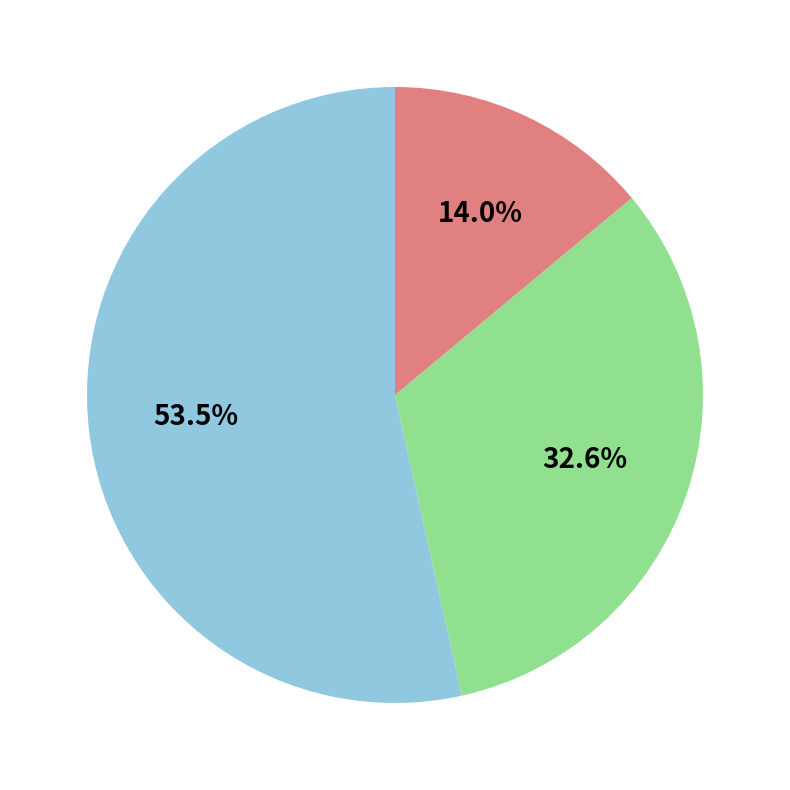

Is there a majority slice in this chart?

Yes